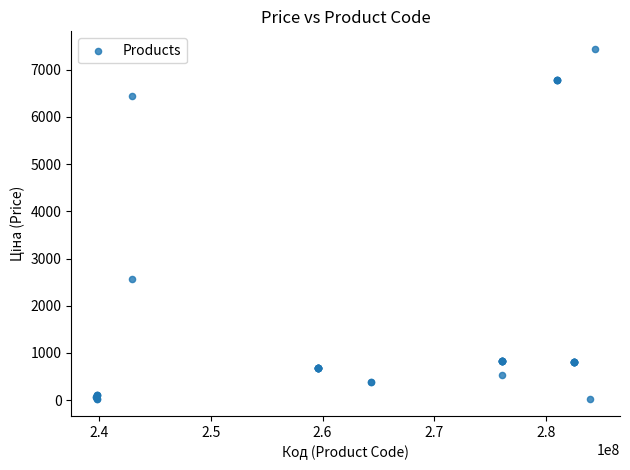

What Y value in the scatter plot is closest to 3737?

2575.0